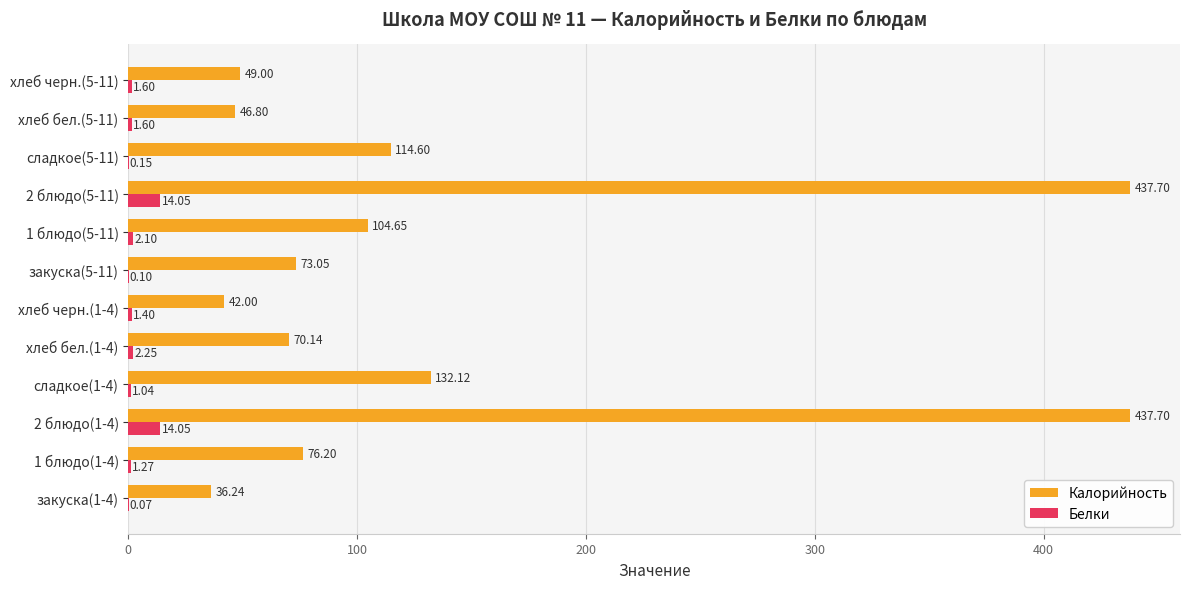

Count the number of data series in this chart.

2